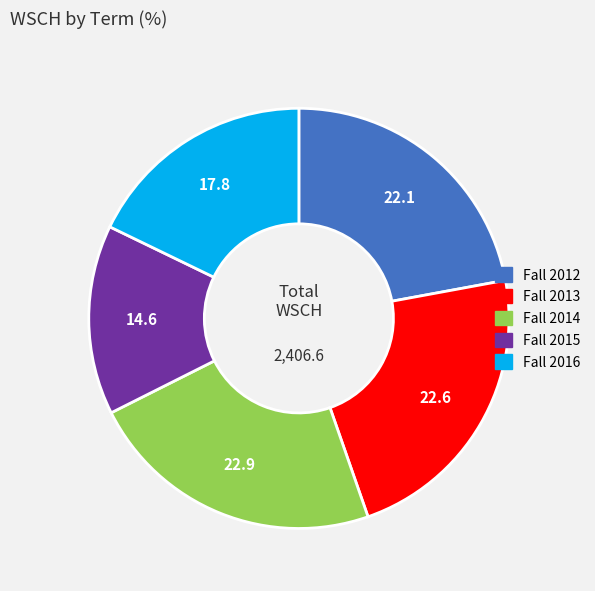

Is the sum of Fall 2015 and Fall 2013 greater than half?

No